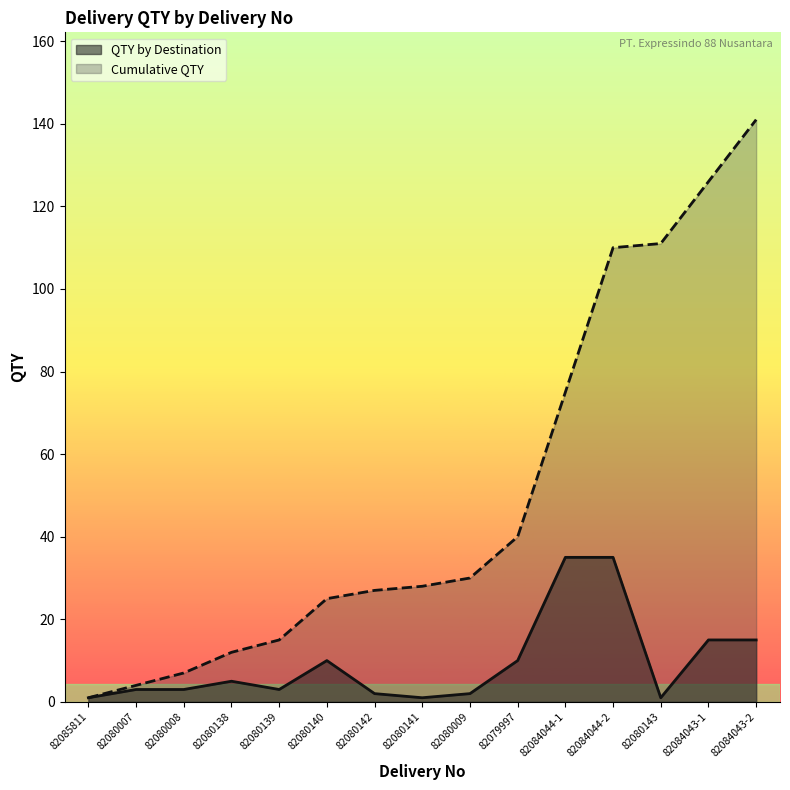

At which category is the sum across all series the highest?

82084043-2